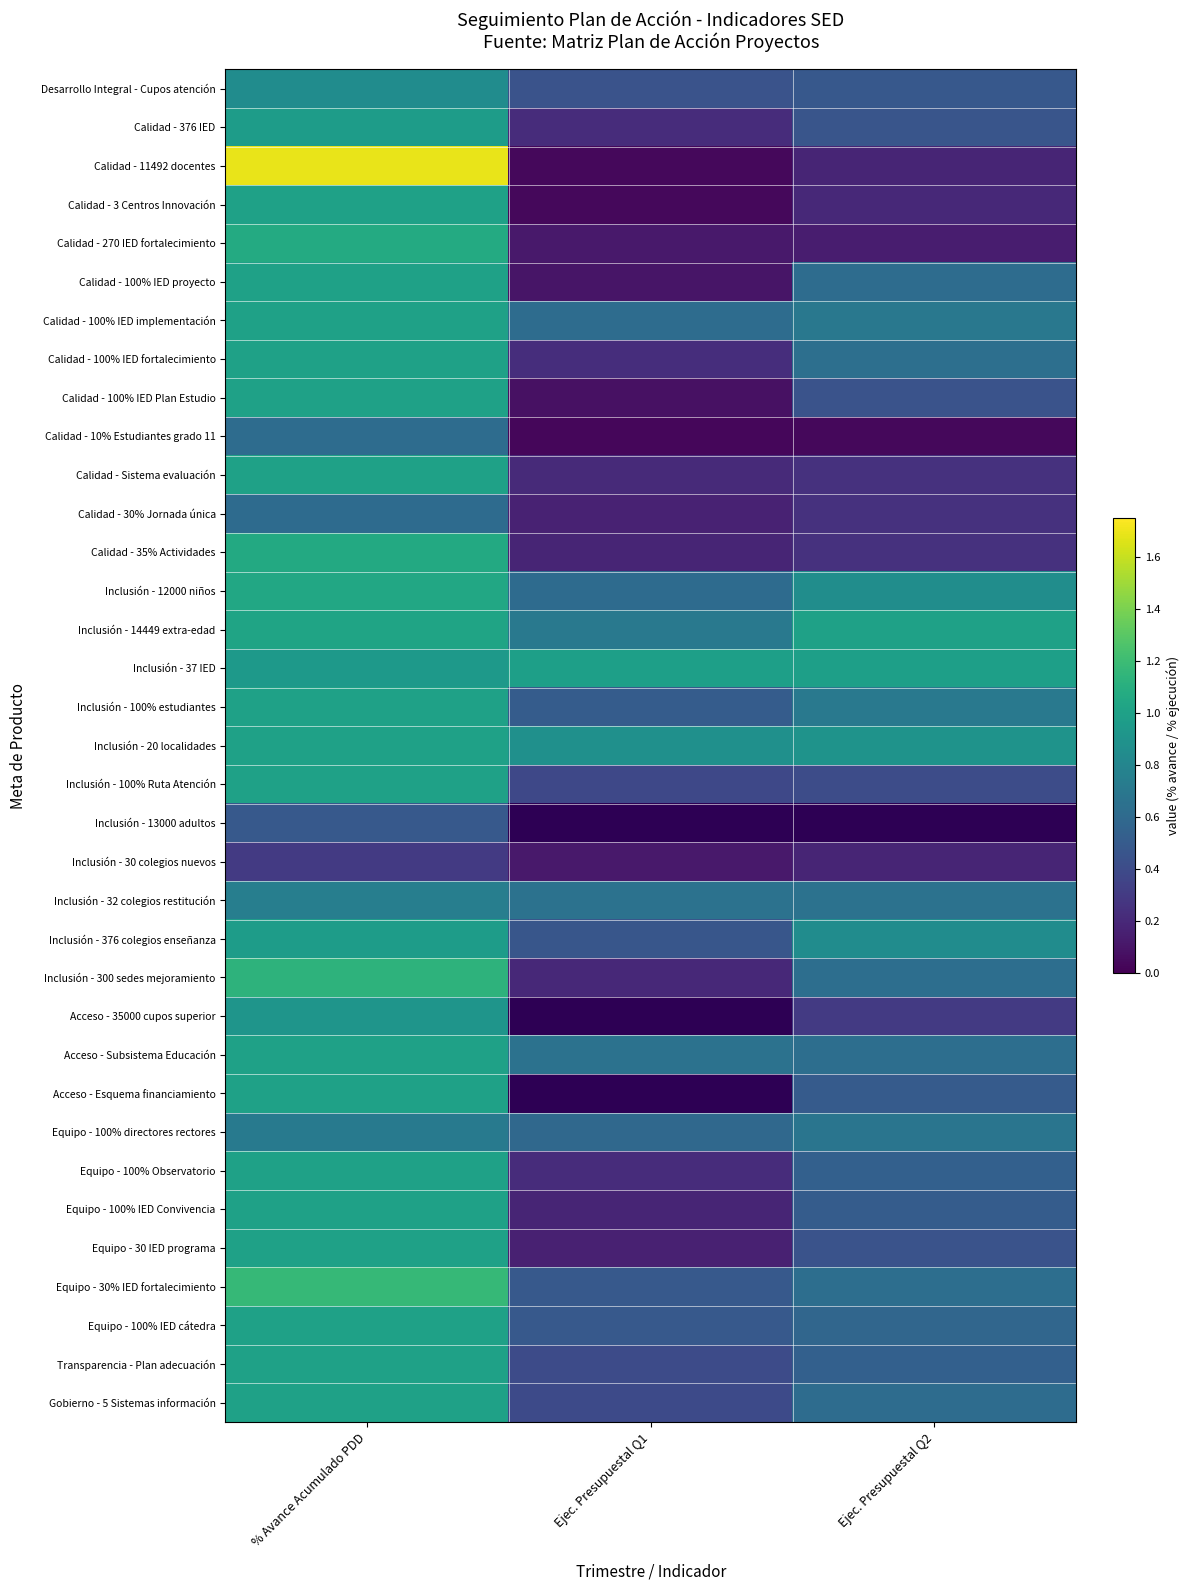

Which series changed the most between % Avance Acumulado PDD and Ejec. Presupuestal Q2?

Calidad - 11492 docentes